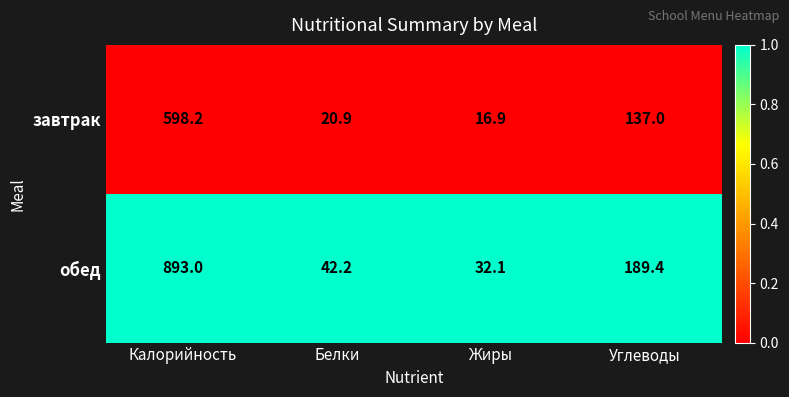

What is the difference between the завтрак values at Белки and Жиры?

4.0